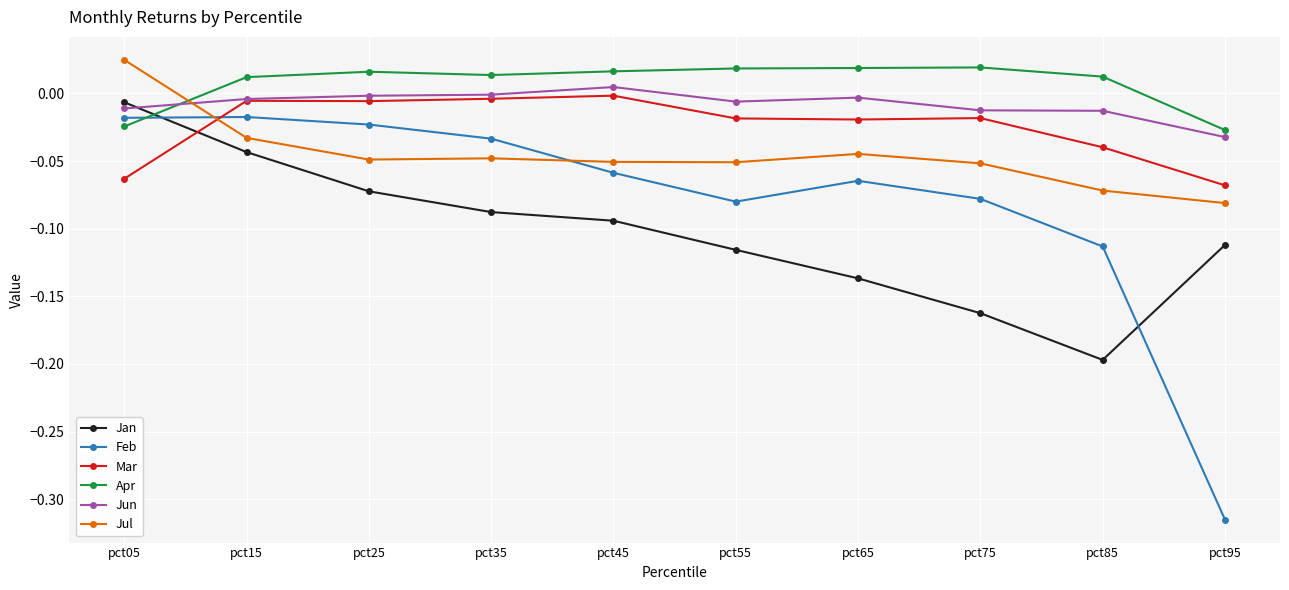

Is it true that Feb equals -0.0 at pct45?

False